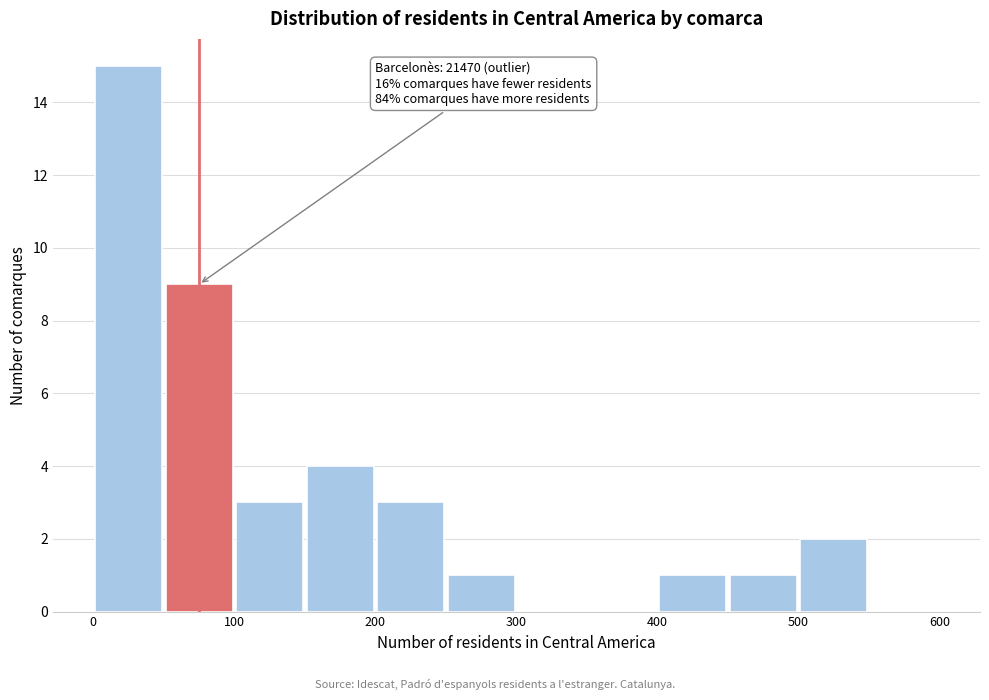

Which range on the x-axis has the tallest bar?

0 to 50